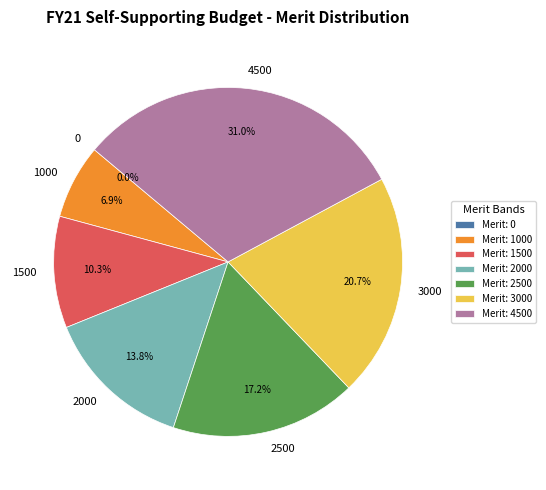

To the nearest percent, what percentage of the pie is 3000?

21%